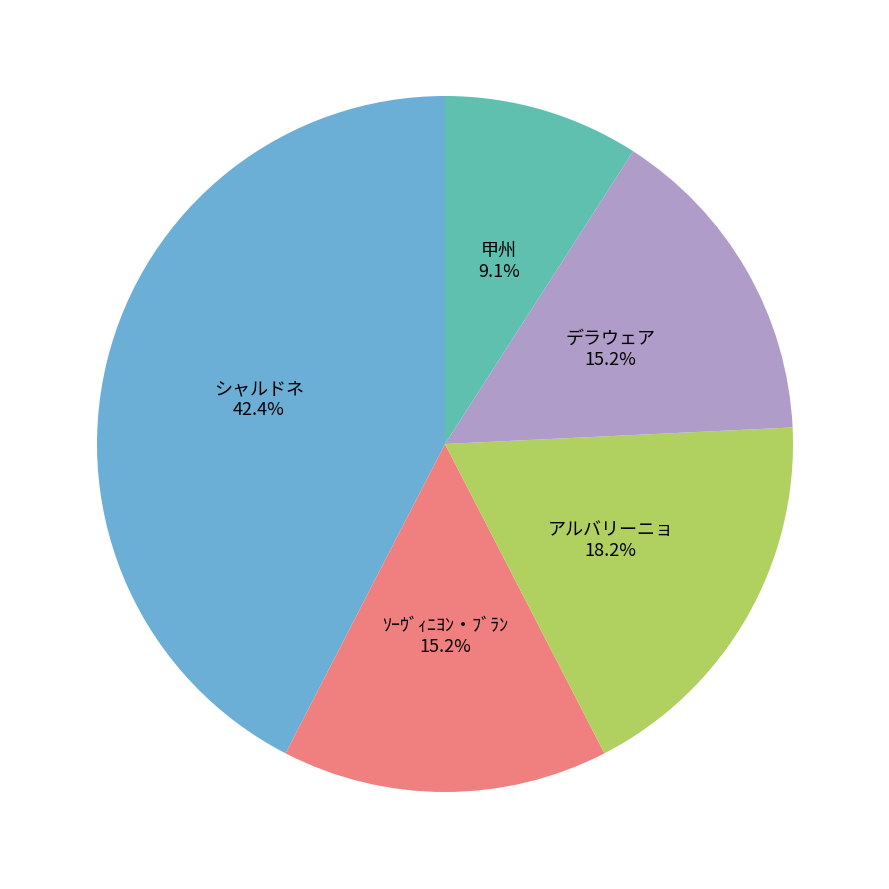

True or false: デラウェア accounts for 15% of the total.

True